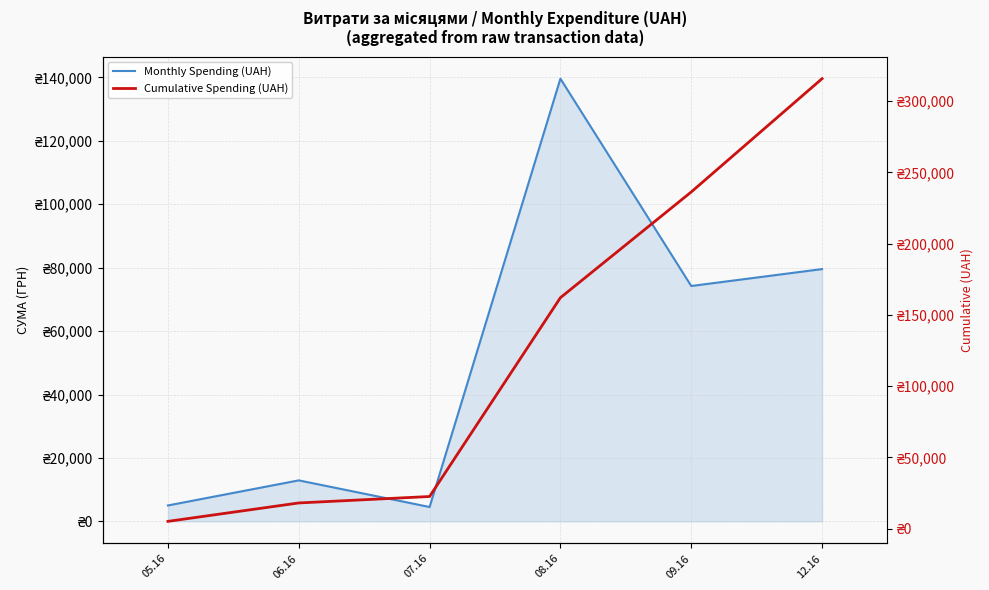

What is the value of the Monthly Spending (UAH) point at the 2nd from the left?

12926.0